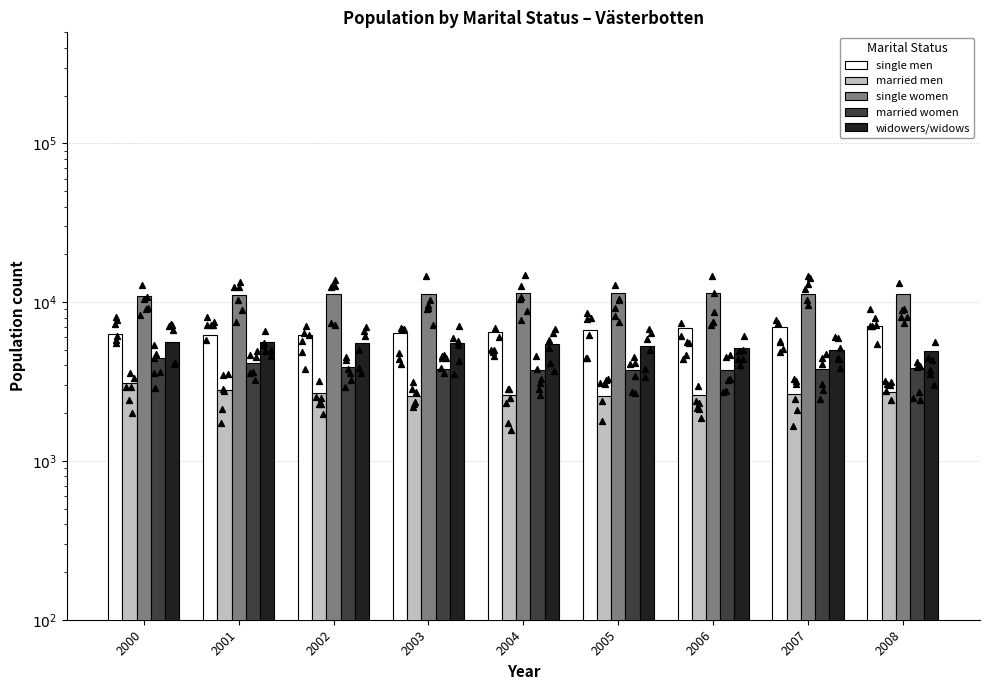

Which series has the widest spread of Y values?

single men